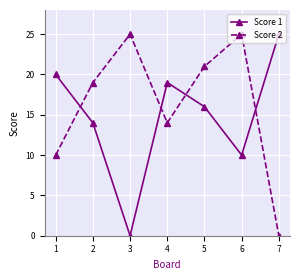

Is it true that Score 2 equals 8 at 6?

False